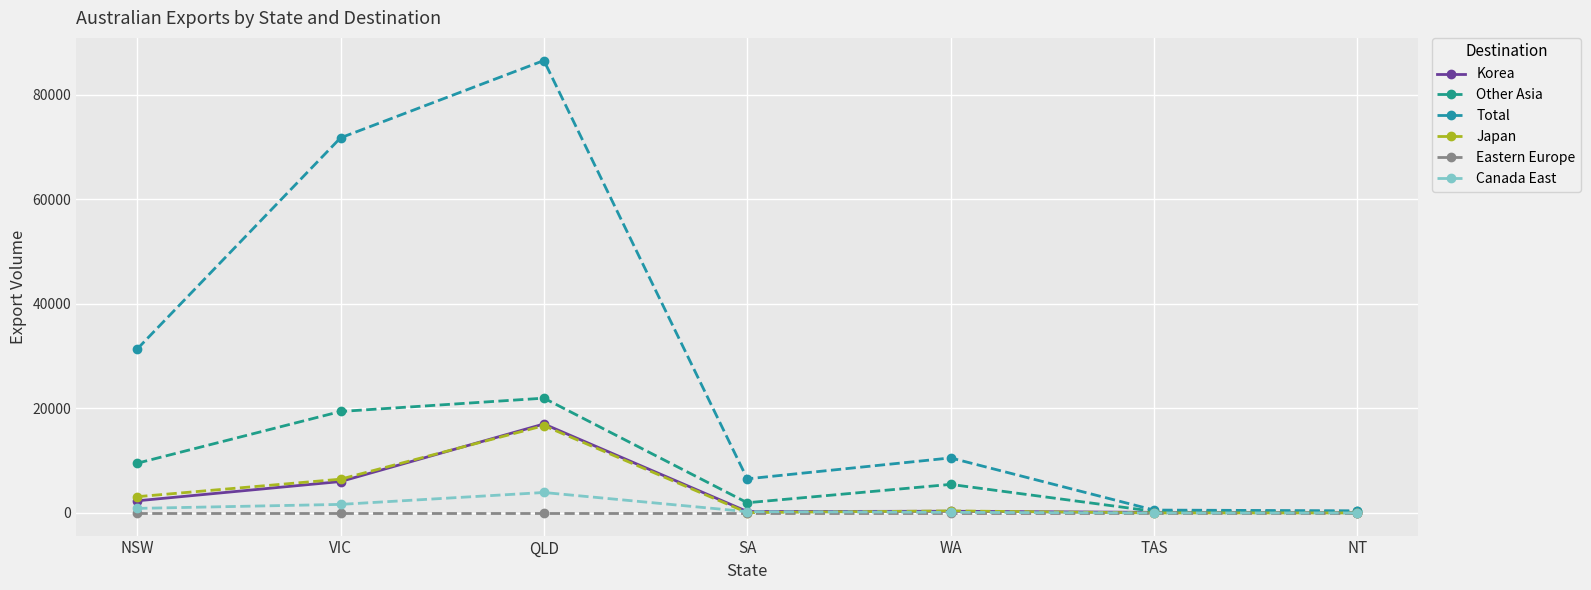

List the series in order of their peak value, lowest first.

Eastern Europe, Canada East, Japan, Korea, Other Asia, Total